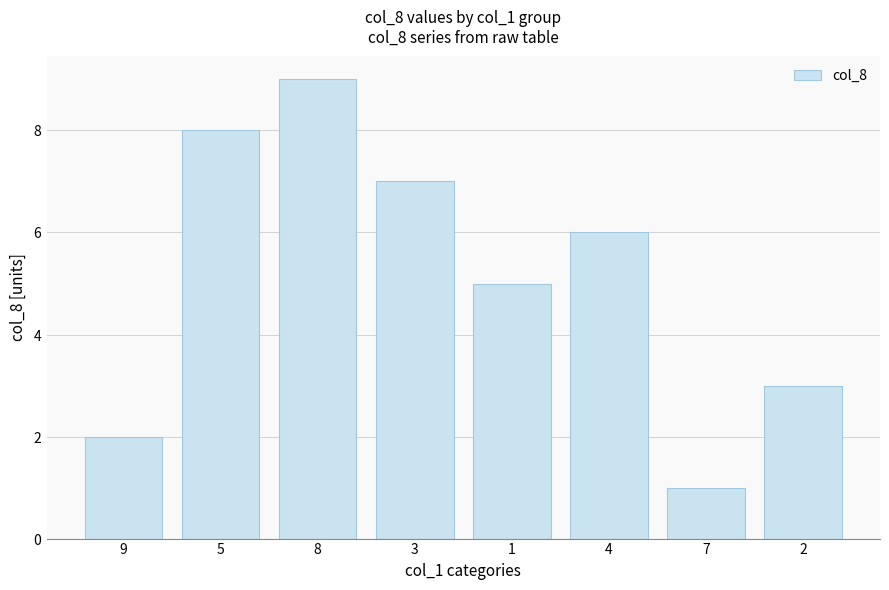

Which label corresponds to the smallest value in the chart?

7